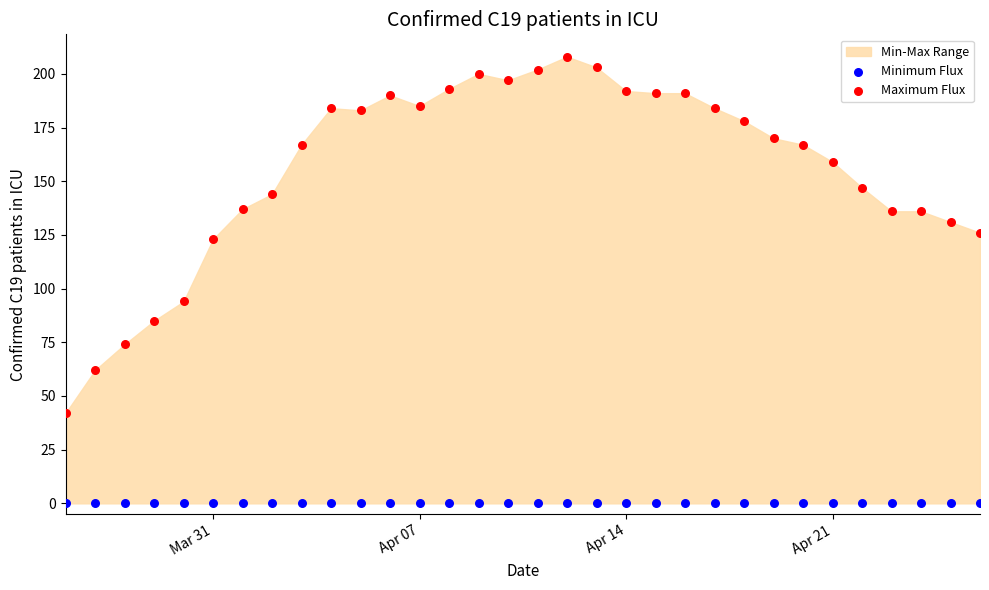

Which series reaches the minimum Y coordinate?

Minimum Flux